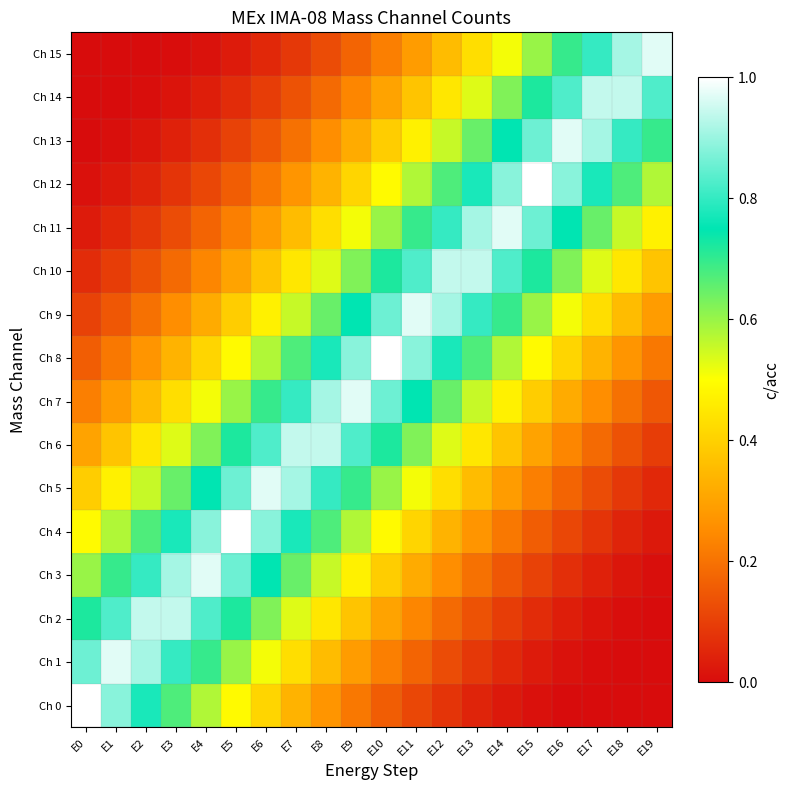

What is the total value across all series at E3?

6.8